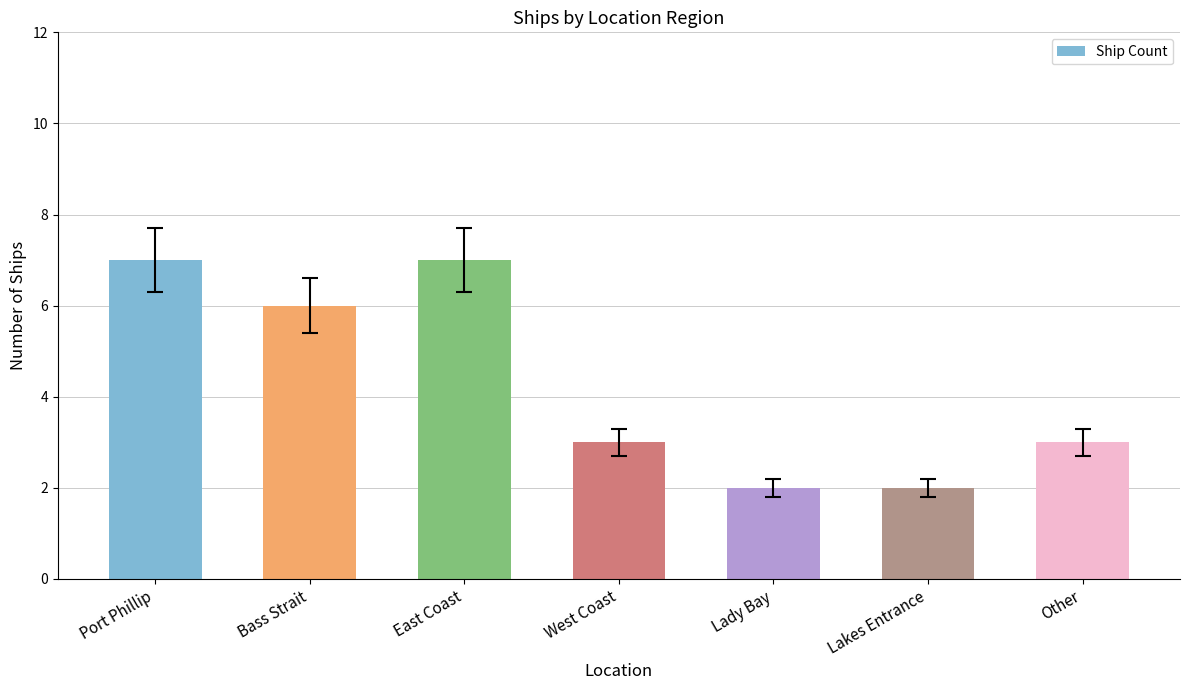

Where does the data first go above 3?

Port Phillip